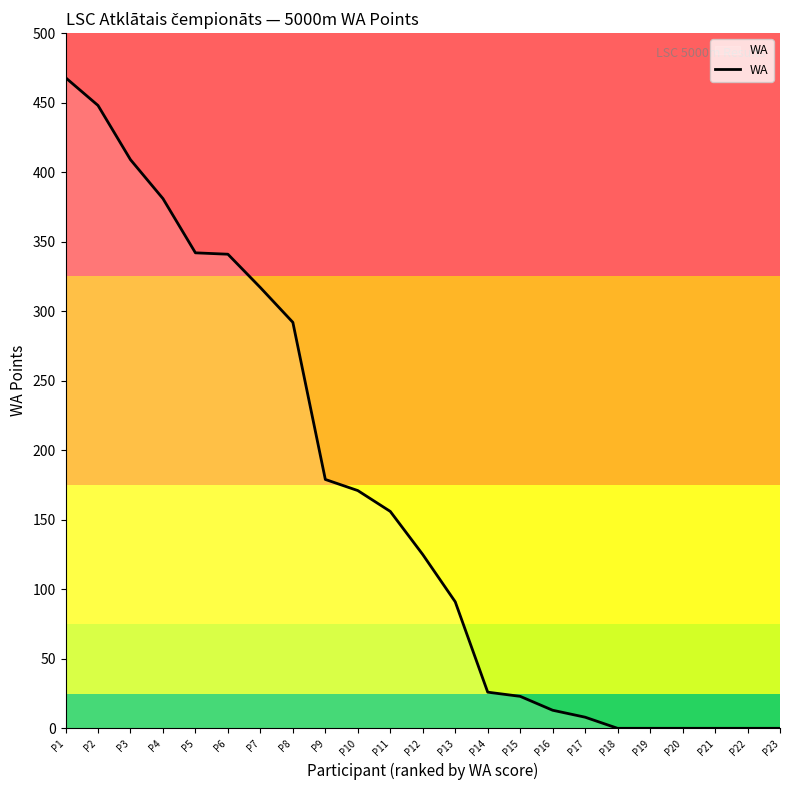

Which category has the highest value across all series?

P1